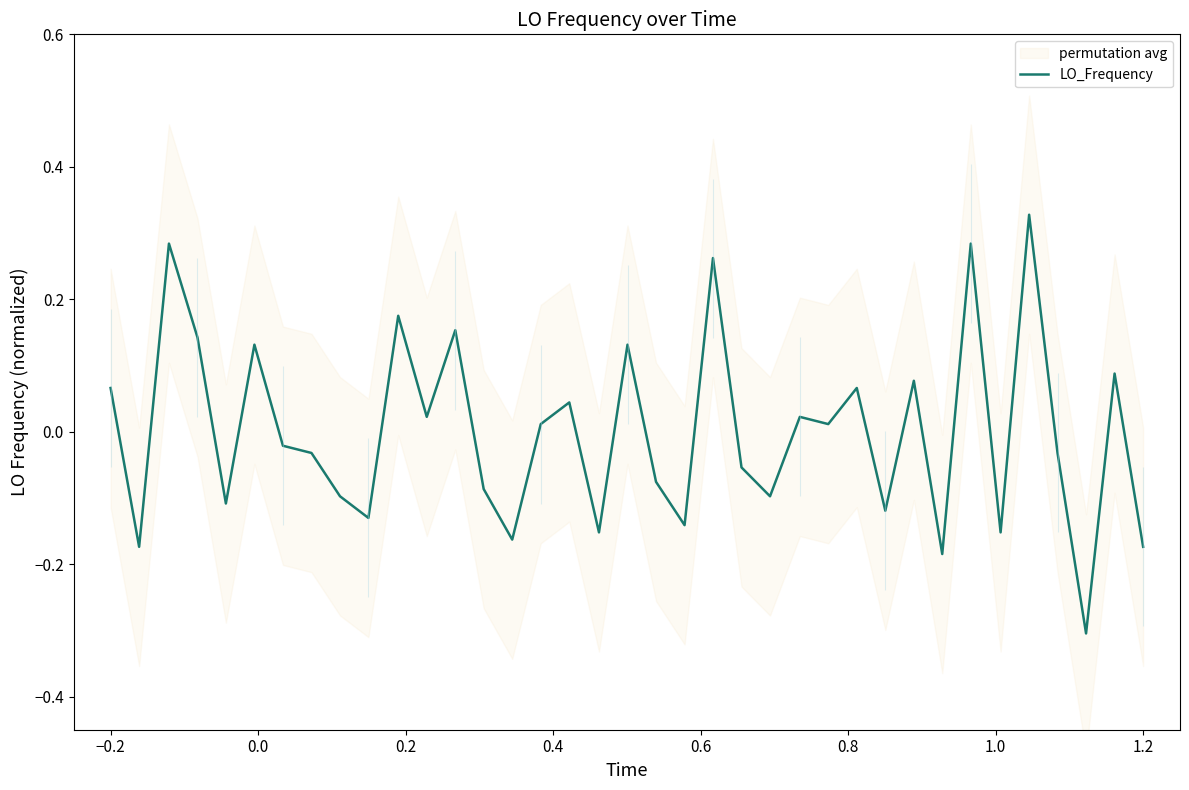

What is the lowest value of the LO_Frequency series?

-0.3